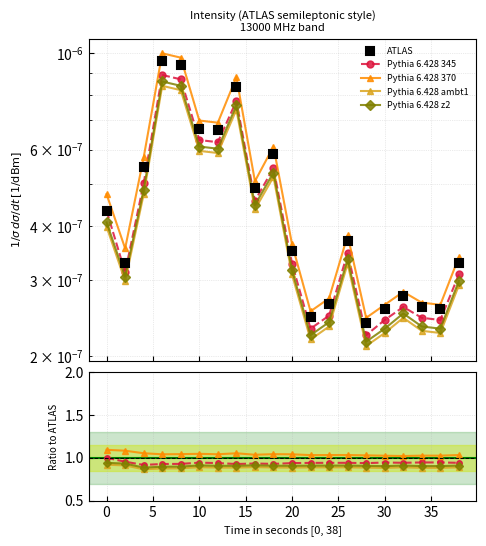

True or false: ATLAS and Series 370 cross at least once.

False